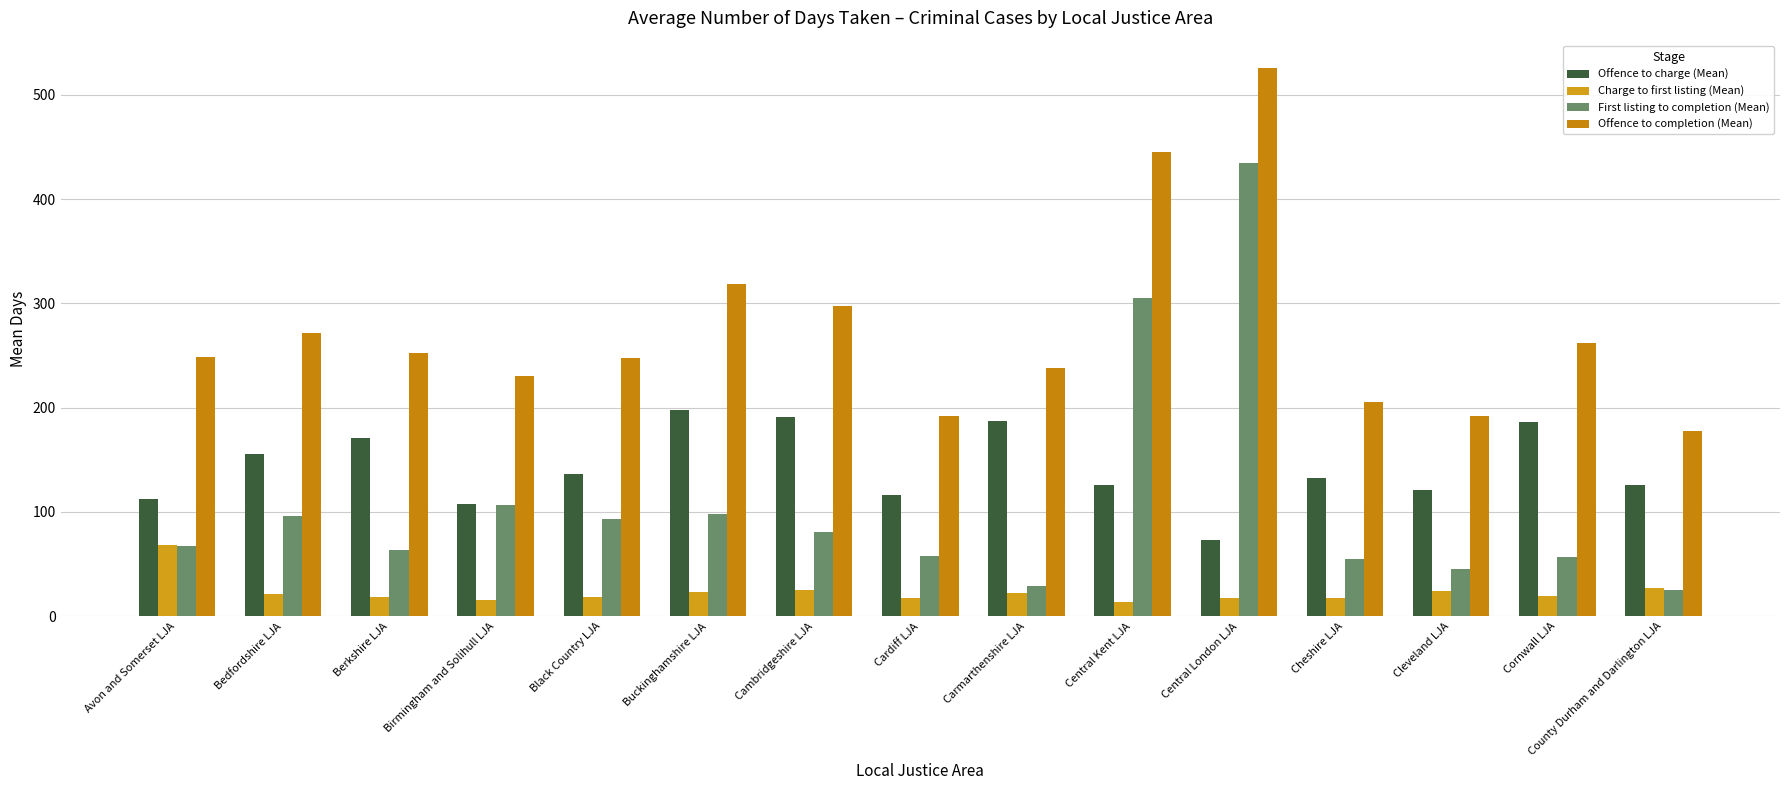

Between Bedfordshire LJA and Central London LJA, which series saw the biggest shift?

First listing to completion (Mean)